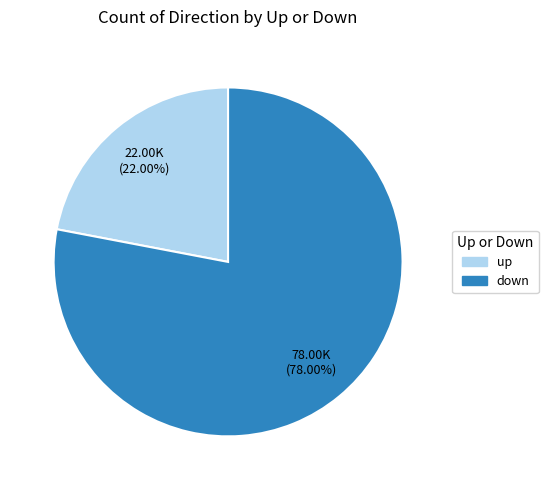

How many slices are in this pie chart?

2